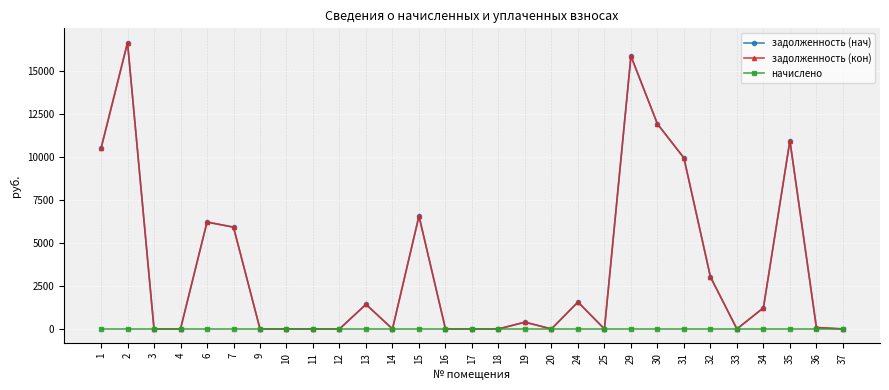

Does the chart have visible grid lines?

Yes